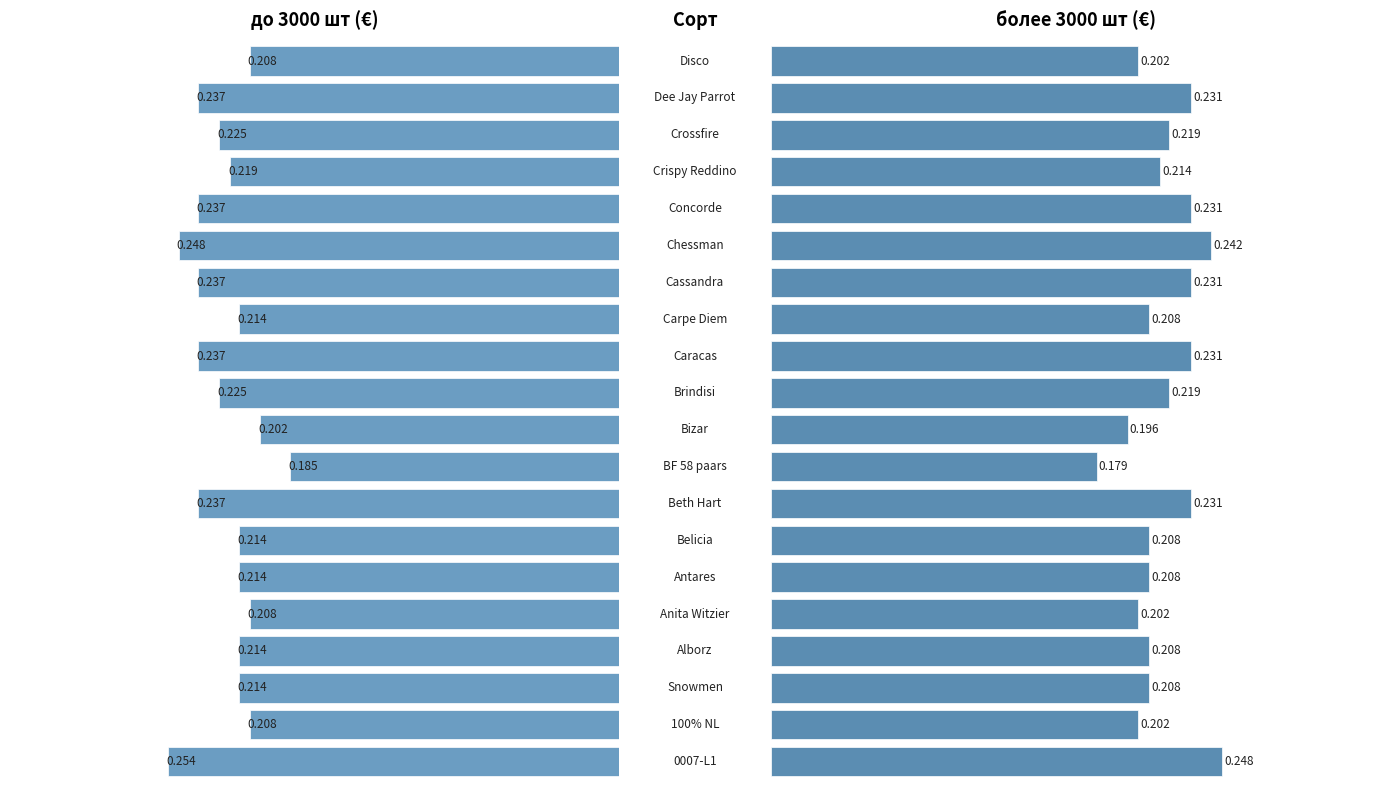

True or false: до 3000 шт (€) has a value of 0.4 at 12.

False